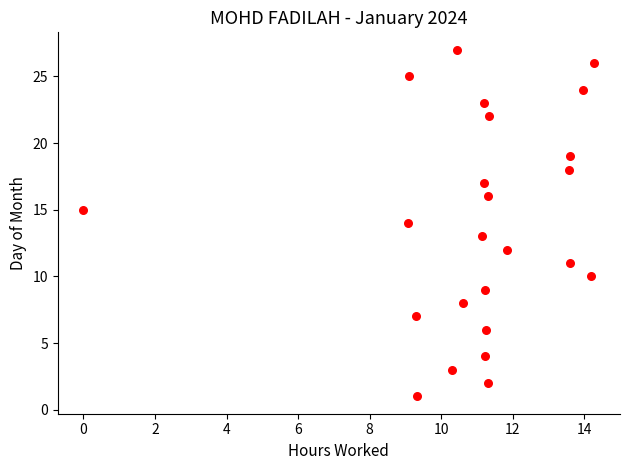

What is the range of Y values (max minus min)?

26